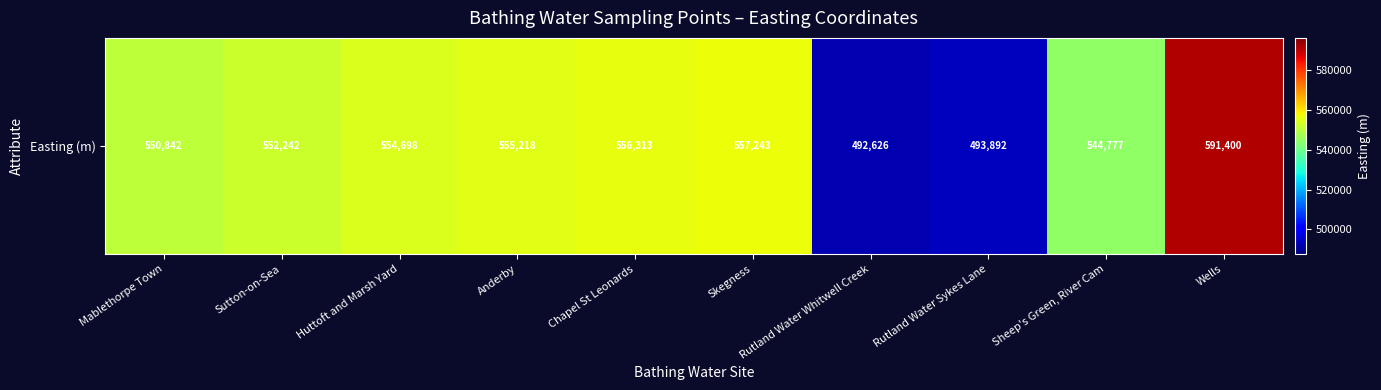

Where is the data nearest to the value 542013?

Sheep's Green, River Cam